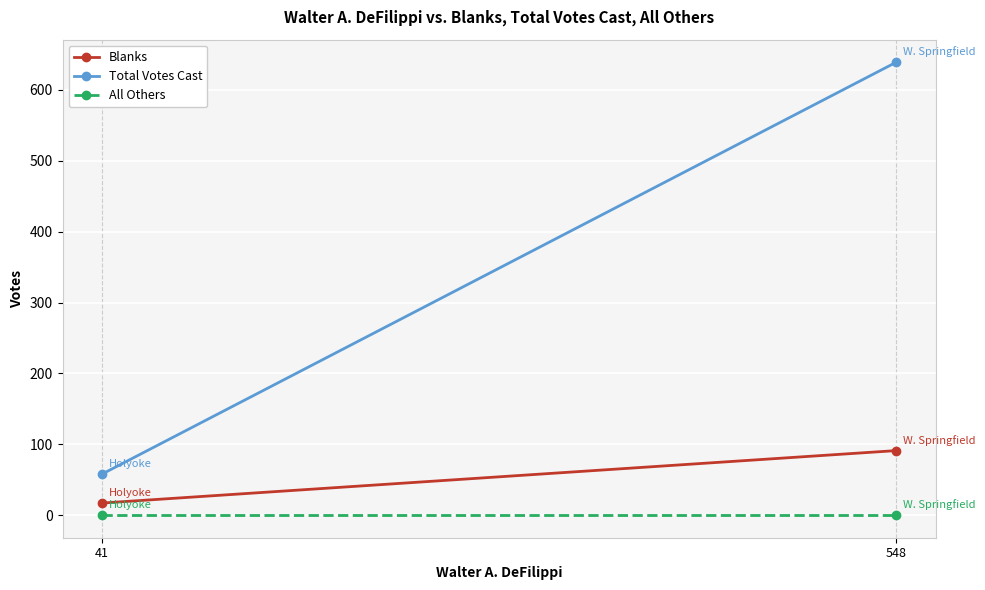

Reading left to right, list all the values displayed in this chart.

Blanks: 17	91
Total Votes Cast: 58	639
All Others: 0	0